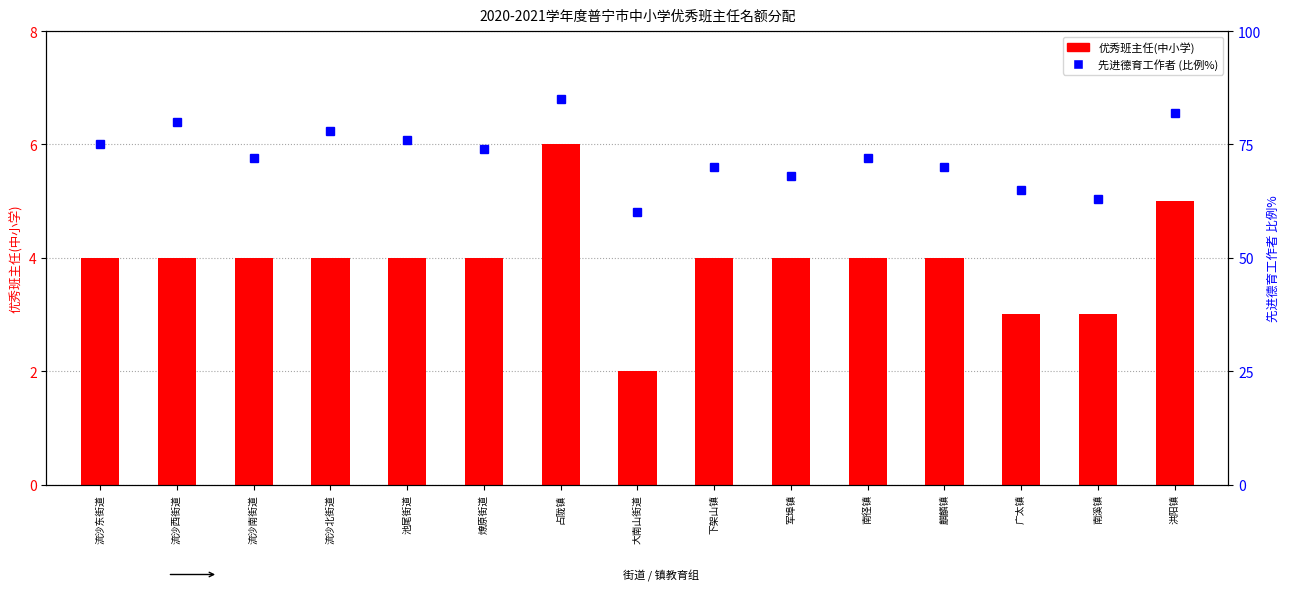

What are all the series names shown in the legend?

优秀班主任(中小学), 先进德育工作者 (比例%)